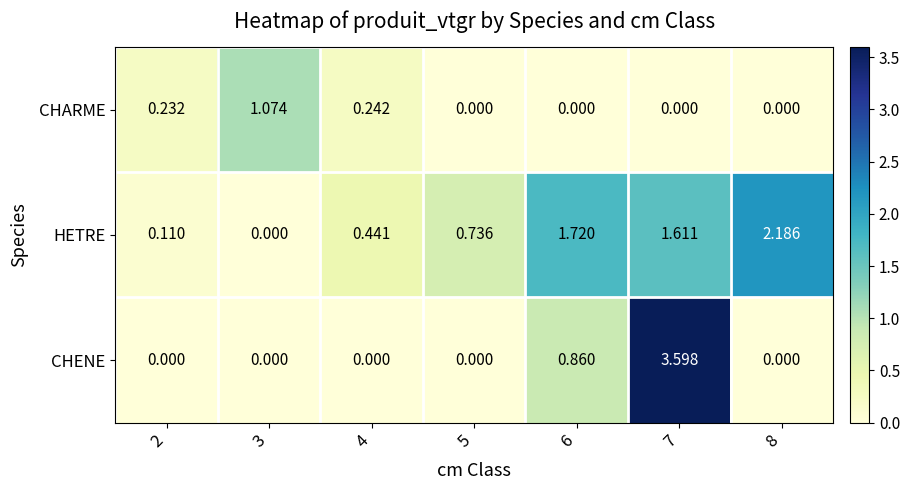

Which series changed the most between 2 and 3?

CHARME